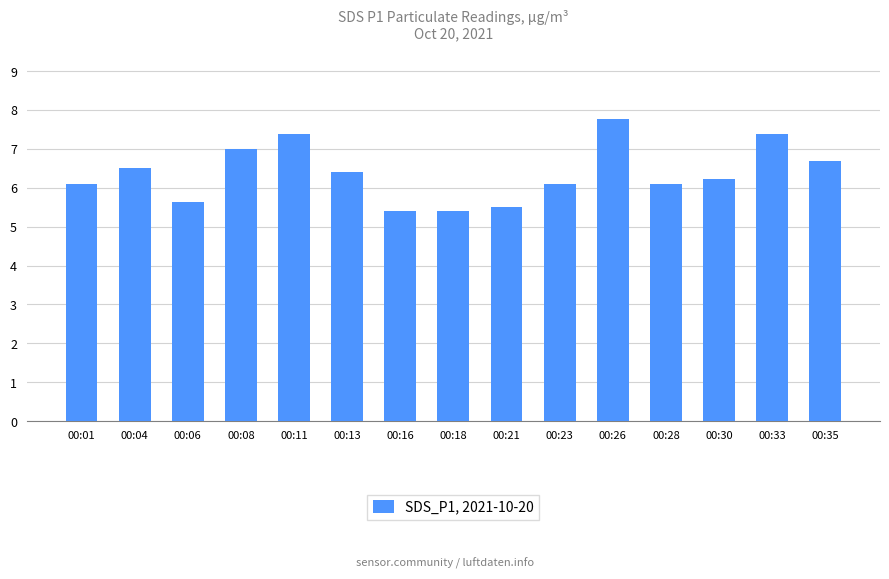

Reading right to left, extract all data points from this chart.

00:35=6.7	00:33=7.4	00:30=6.2	00:28=6.1	00:26=7.8	00:23=6.1	00:21=5.5	00:18=5.4	00:16=5.4	00:13=6.4	00:11=7.4	00:08=7.0	00:06=5.6	00:04=6.5	00:01=6.1